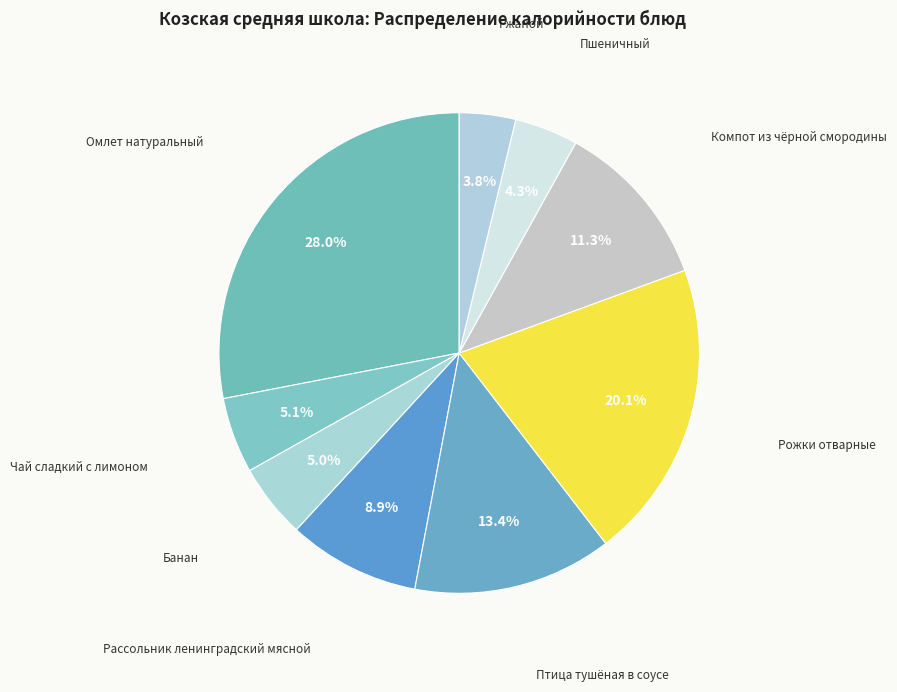

Between Пшеничный and Чай сладкий с лимоном, which is larger?

Чай сладкий с лимоном